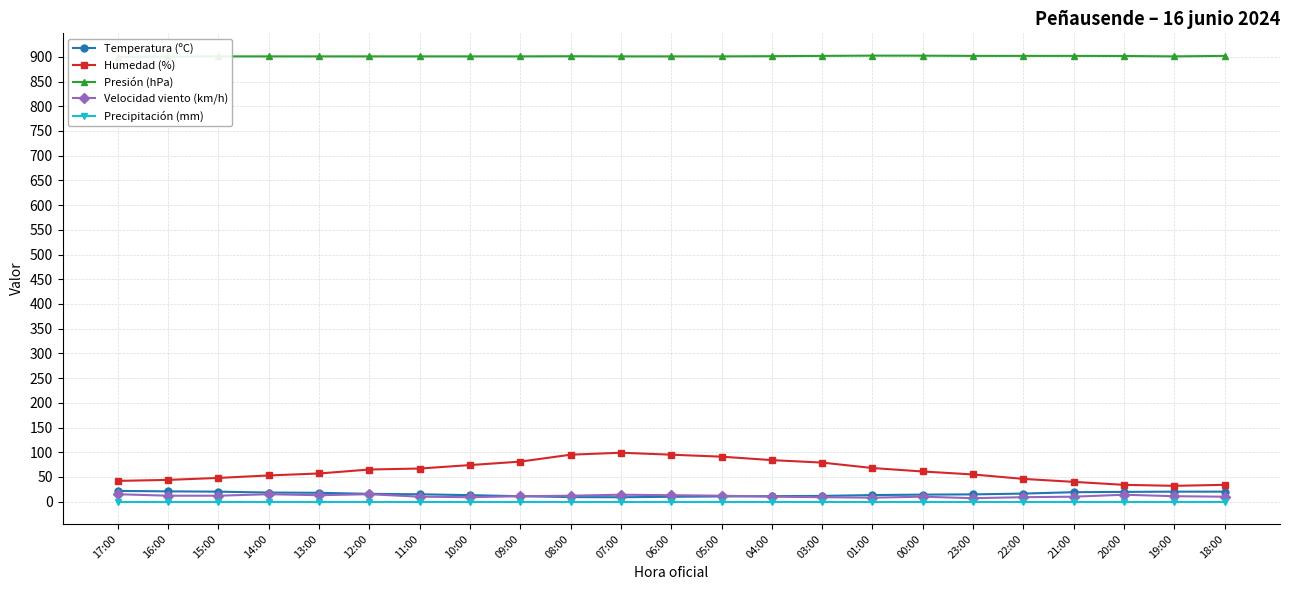

Reading right to left, what are all the values shown in this chart?

Temperatura (ºC): 20.2	20.2	19.7	19.1	16.3	14.7	14.2	13.3	11.6	11.1	10.5	9.8	8.9	9.2	11.0	13.1	14.9	15.8	17.9	18.4	20.2	20.8	21.7
Humedad (%): 34.0	32.0	34.0	40.0	46.0	55.0	61.0	68.0	79.0	84.0	91.0	95.0	99.0	95.0	81.0	74.0	67.0	65.0	57.0	53.0	48.0	44.0	42.0
Presión (hPa): 902.0	901.0	901.8	902.0	902.0	902.0	902.4	902.5	902.0	901.4	901.0	901.0	901.0	901.3	901.0	901.0	901.0	901.0	901.0	901.0	901.0	900.6	900.0
Velocidad viento (km/h): 10.0	11.0	14.0	10.0	9.0	7.0	10.0	8.0	9.0	10.0	12.0	13.0	14.0	12.0	11.0	9.0	10.0	15.0	13.0	15.0	12.0	12.0	15.0
Precipitación (mm): 0.0	0.0	0.0	0.0	0.0	0.0	0.0	0.0	0.0	0.0	0.0	0.0	0.0	0.0	0.0	0.0	0.0	0.0	0.0	0.0	0.0	0.0	0.0